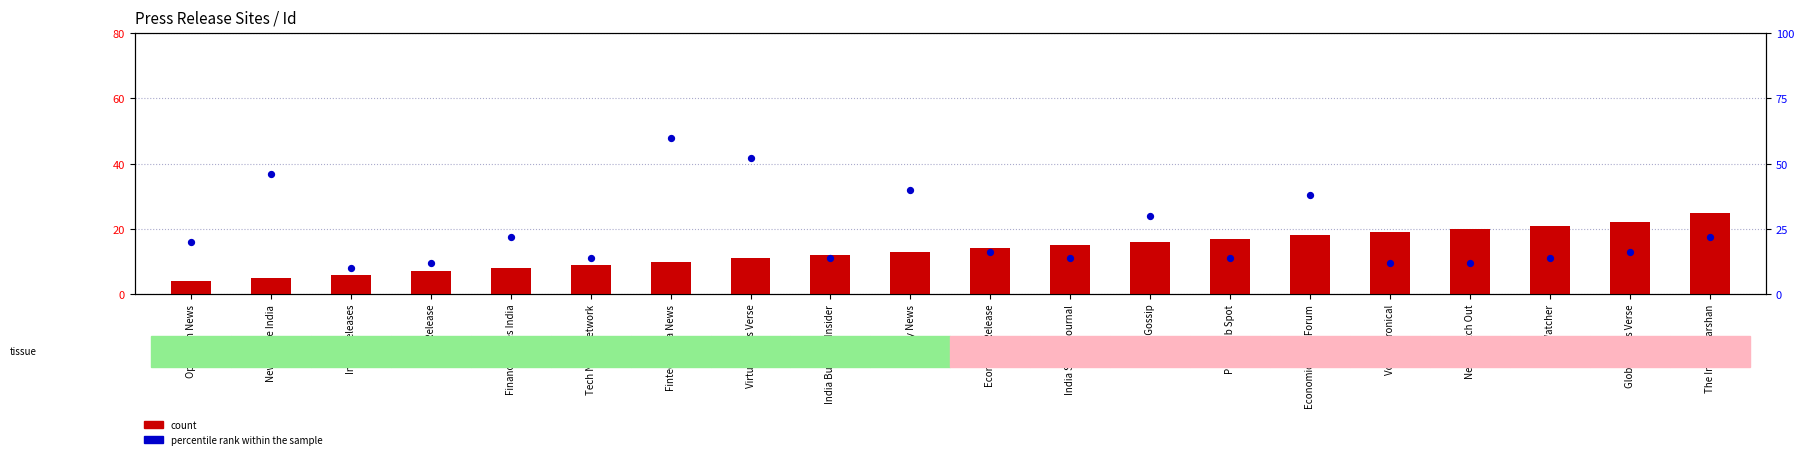

Which series has the largest total across all categories?

percentile rank within the sample